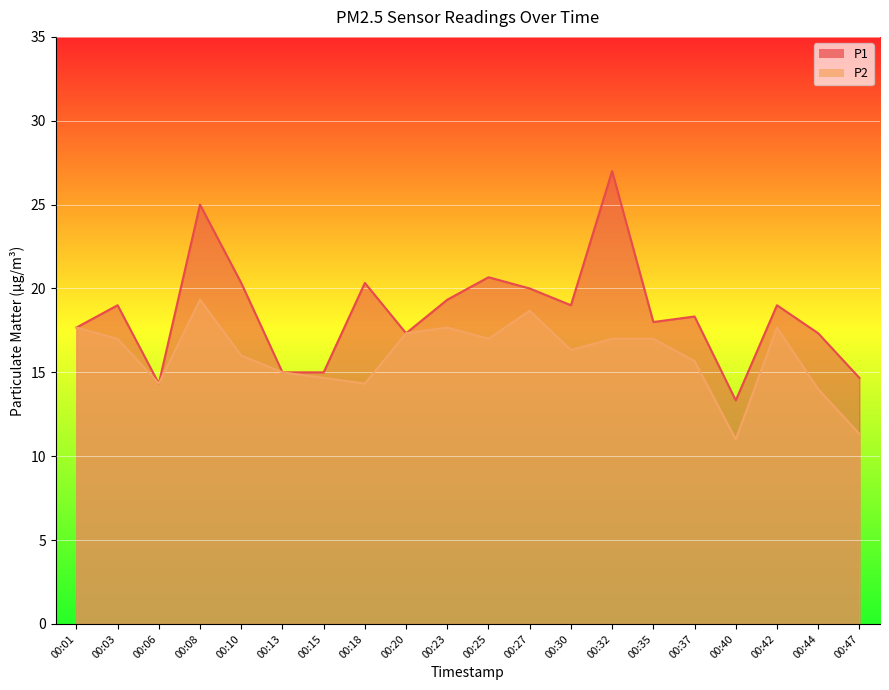

At which label does P2 first exceed 17?

00:01